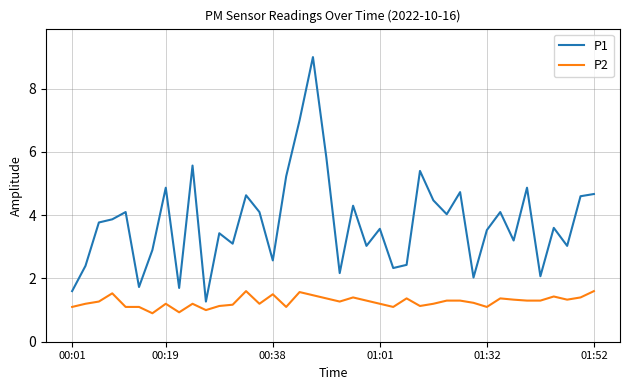

Which series has the largest total across all categories?

P1